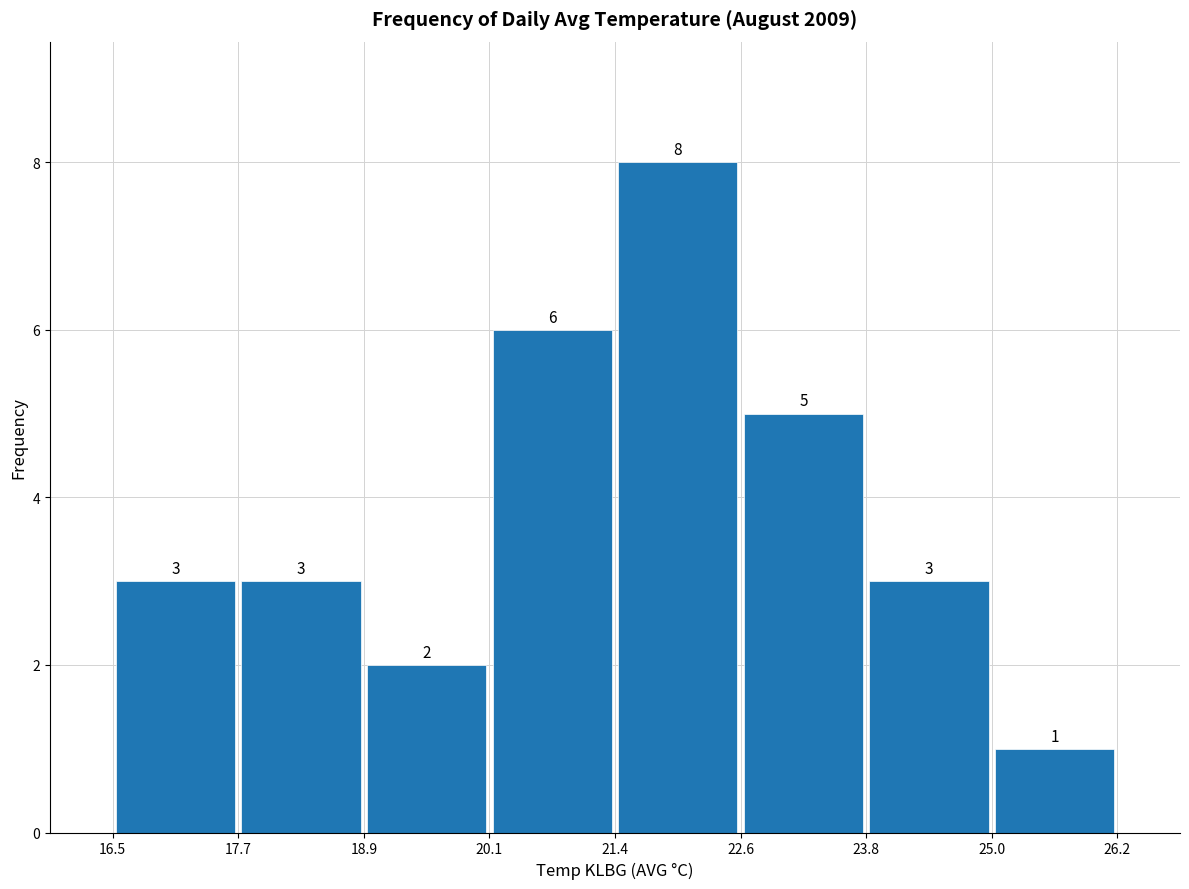

What is the height of the bar covering 22.6 to 23.8 on the x-axis?

5